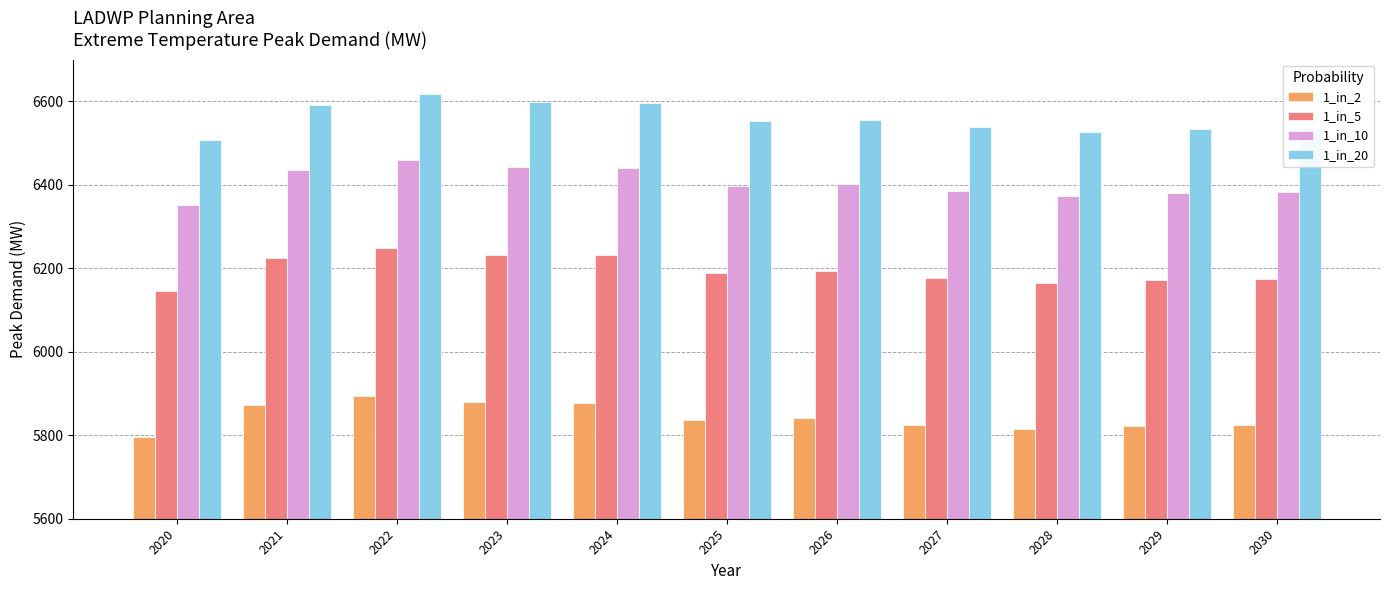

How many bars are there in each group?

4